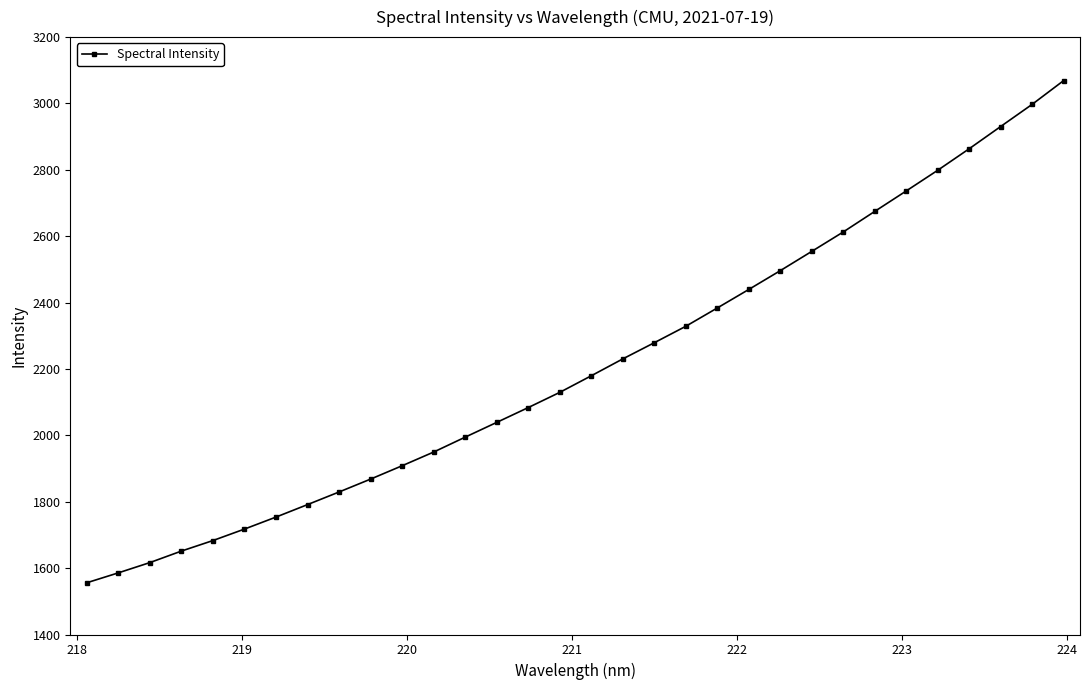

What is the difference between the second highest and minimum values?

1441.2